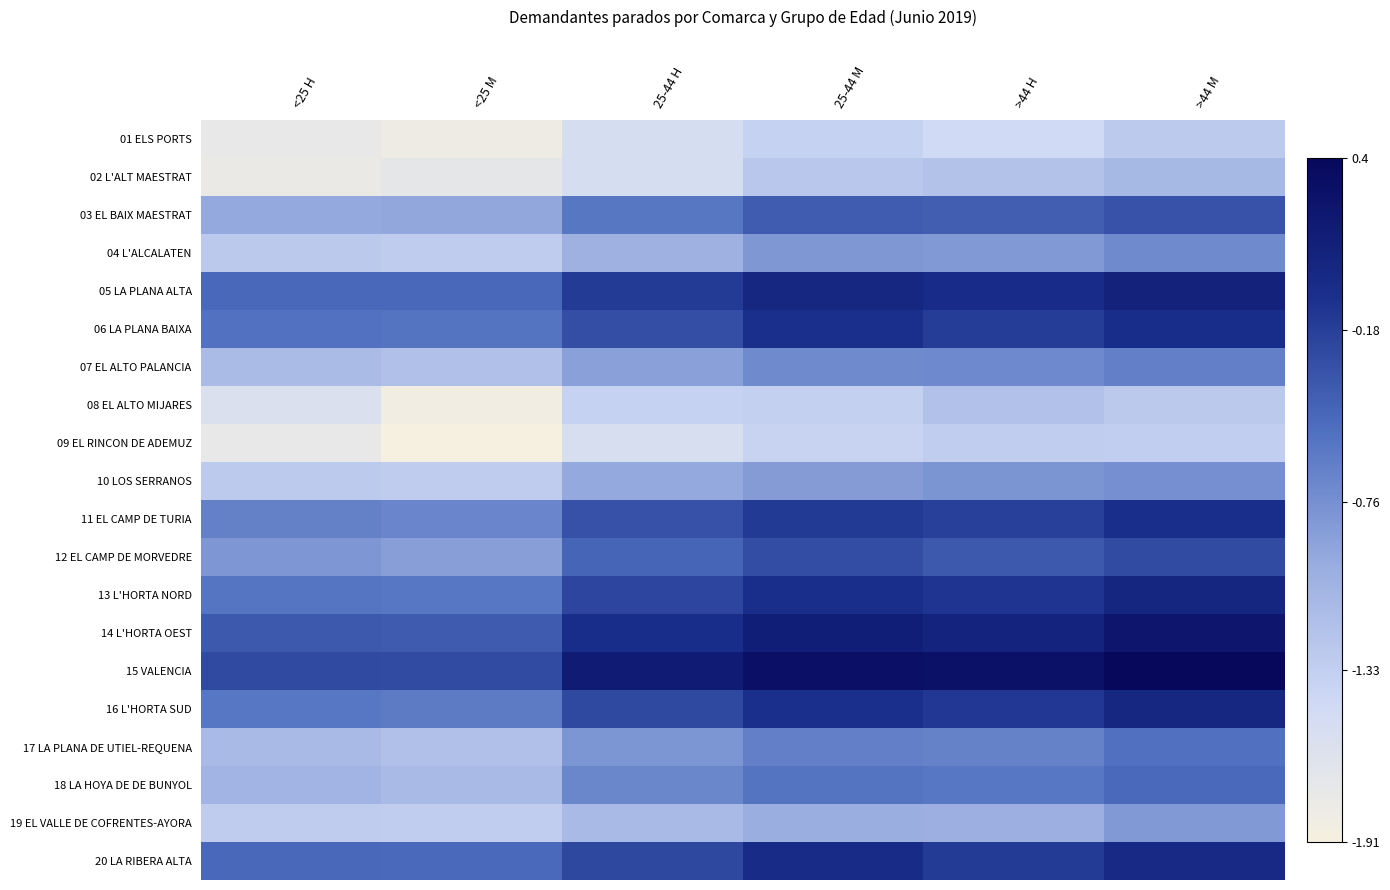

Rank the series at <25 H from highest to lowest value.

15 VALENCIA, 14 L'HORTA OEST, 05 LA PLANA ALTA, 20 LA RIBERA ALTA, 06 LA PLANA BAIXA, 13 L'HORTA NORD, 16 L'HORTA SUD, 11 EL CAMP DE TURIA, 12 EL CAMP DE MORVEDRE, 03 EL BAIX MAESTRAT, 18 LA HOYA DE DE BUNYOL, 17 LA PLANA DE UTIEL-REQUENA, 07 EL ALTO PALANCIA, 04 L'ALCALATEN, 10 LOS SERRANOS, 19 EL VALLE DE COFRENTES-AYORA, 08 EL ALTO MIJARES, 01 ELS PORTS, 09 EL RINCON DE ADEMUZ, 02 L'ALT MAESTRAT